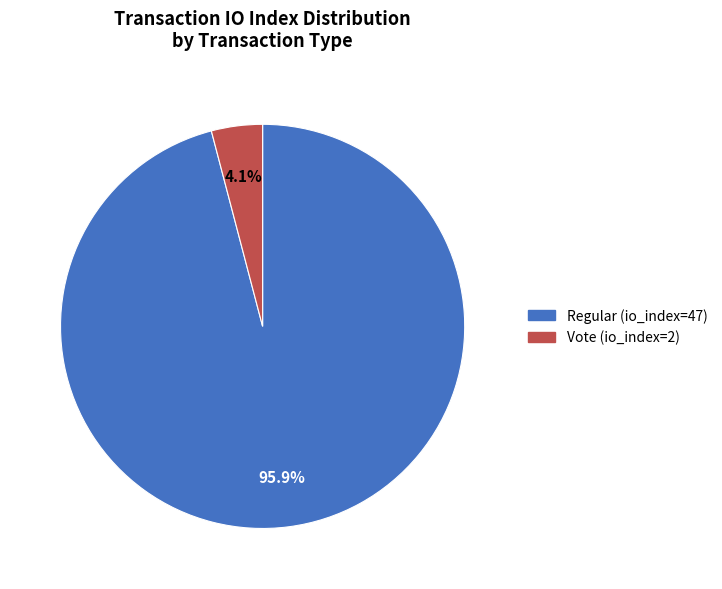

To the nearest percent, what percentage of the pie is Vote (io_index=2)?

4%